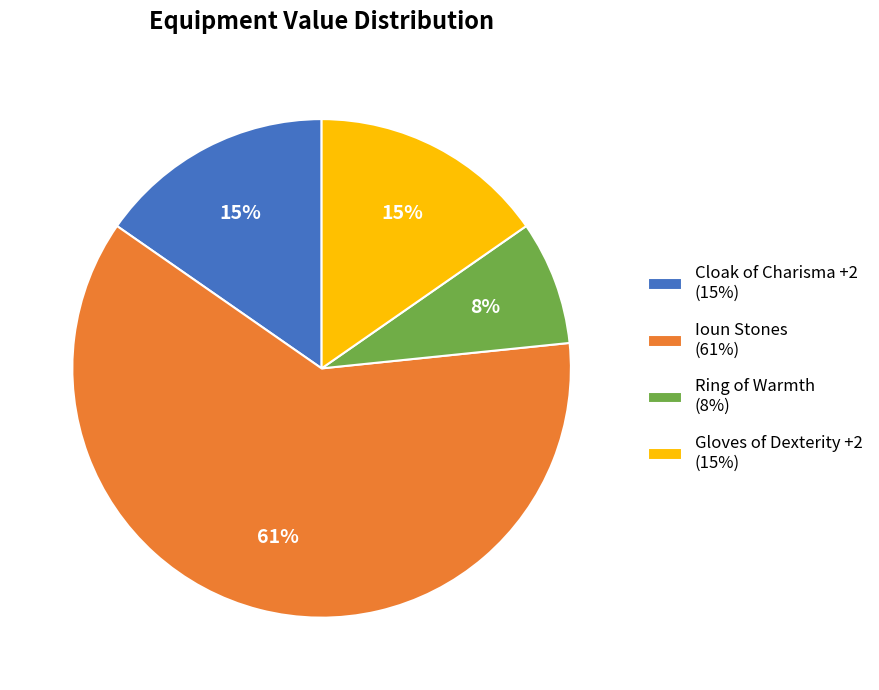

How many slices are in this pie chart?

4